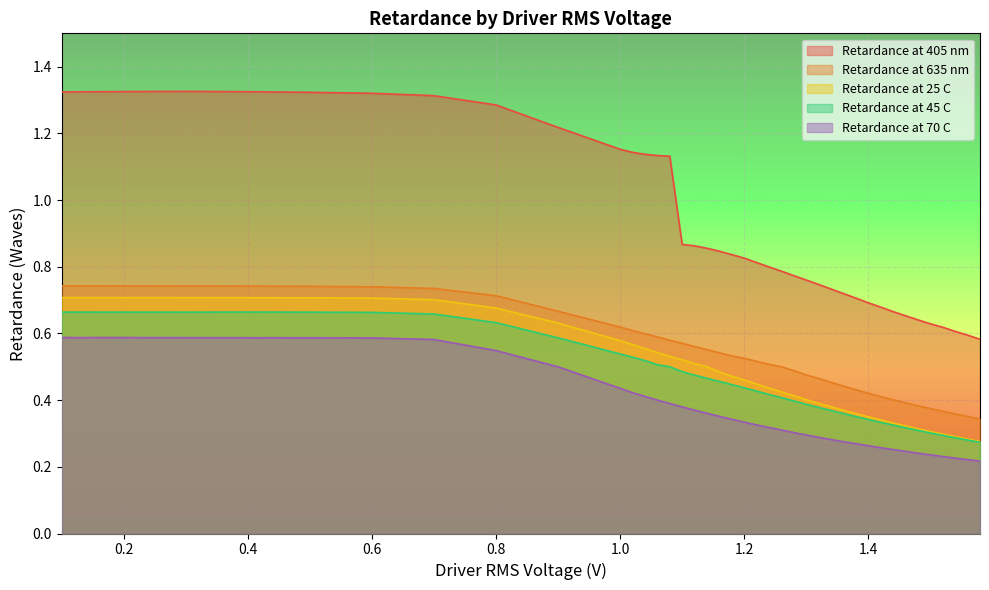

True or false: Retardance at 45 C and Retardance at 405 nm cross at least once.

False